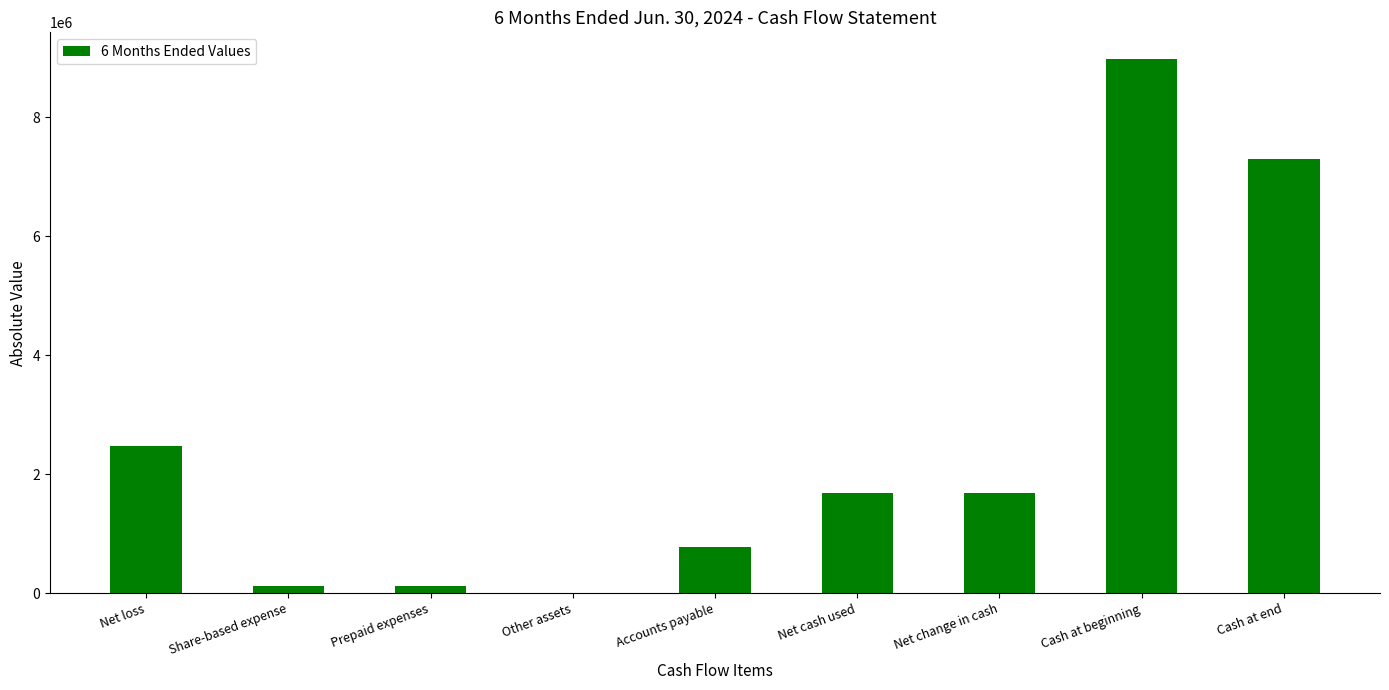

Does the chart contain stacked bars?

No